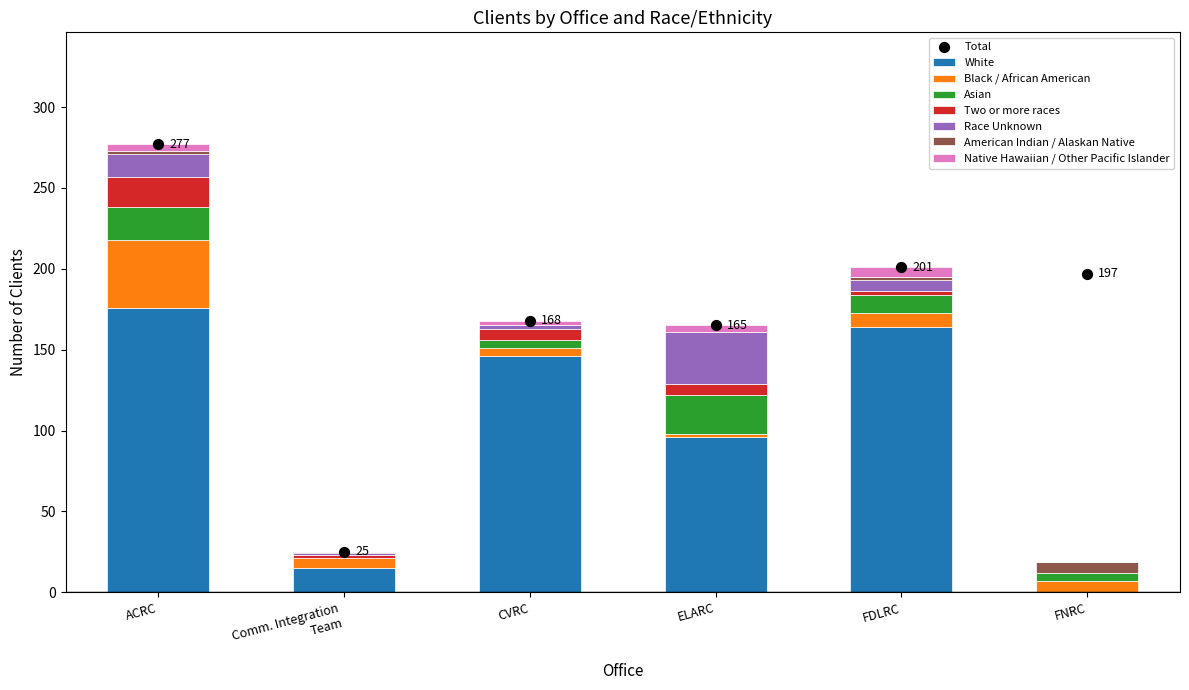

Which category has the highest value in the White series?

ACRC